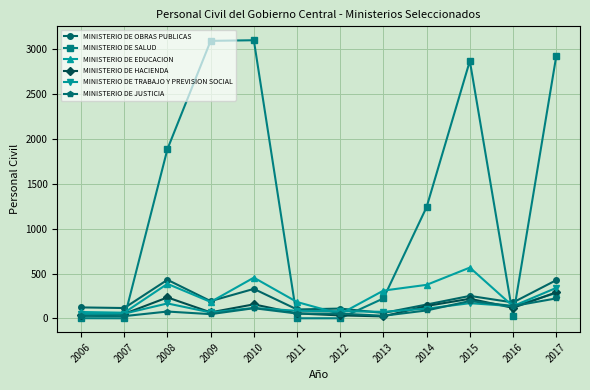

How many intersections are there between MINISTERIO DE OBRAS PUBLICAS and MINISTERIO DE SALUD?

5